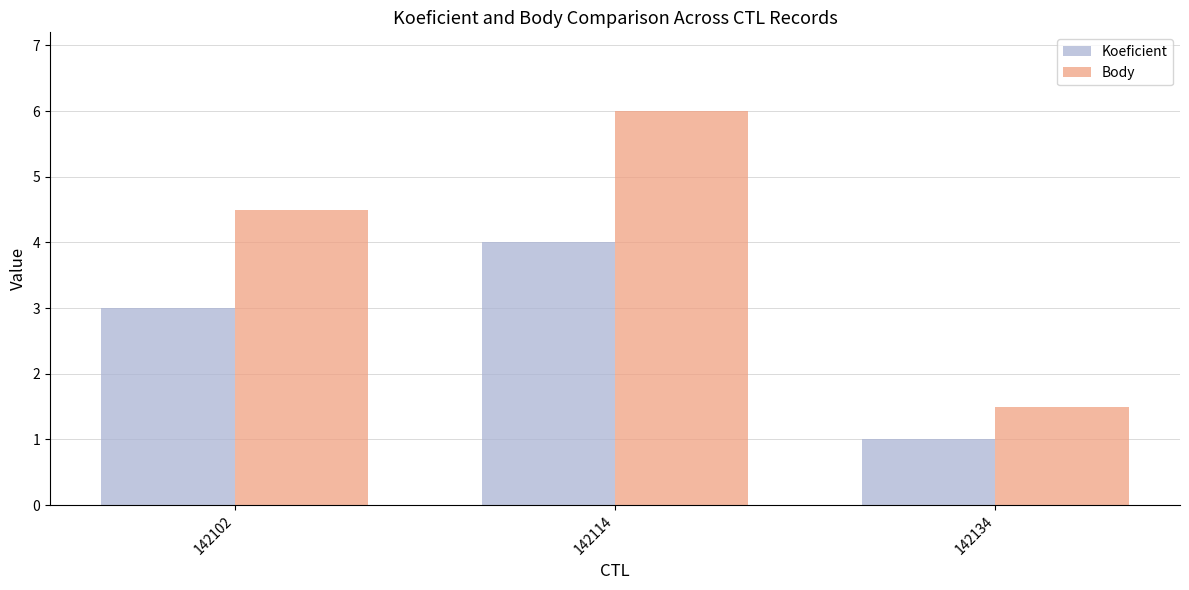

Count the number of categories in the chart.

3